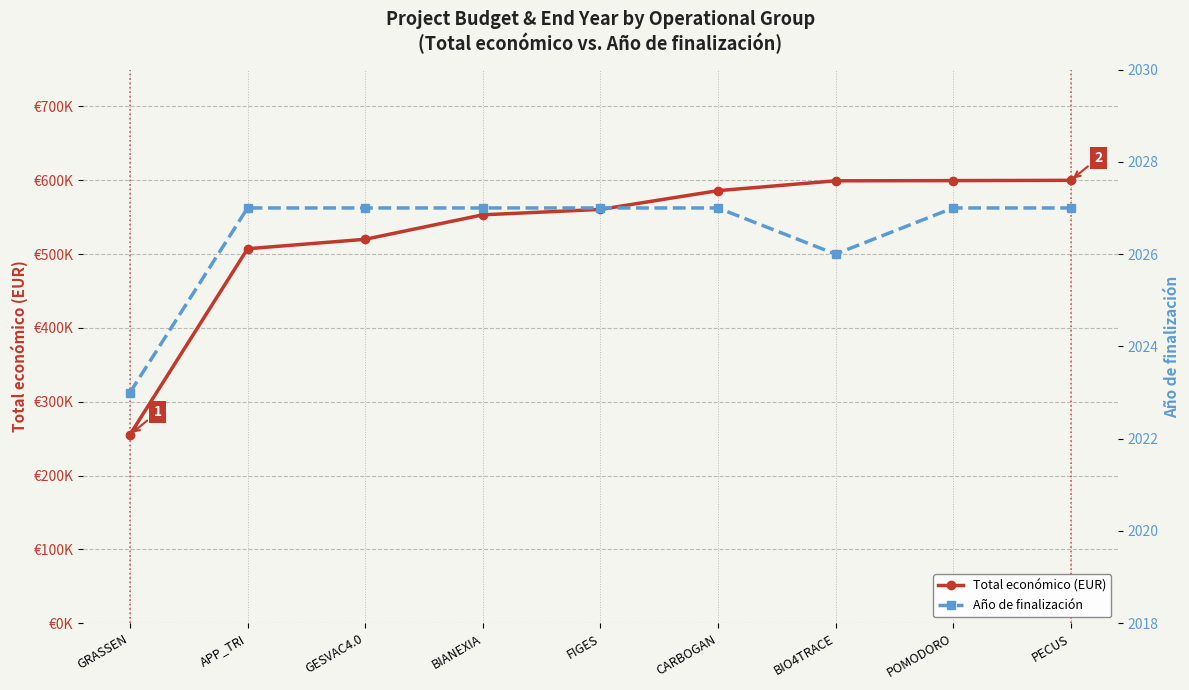

Is it true that Año de finalización equals 2027 at BIANEXIA?

True